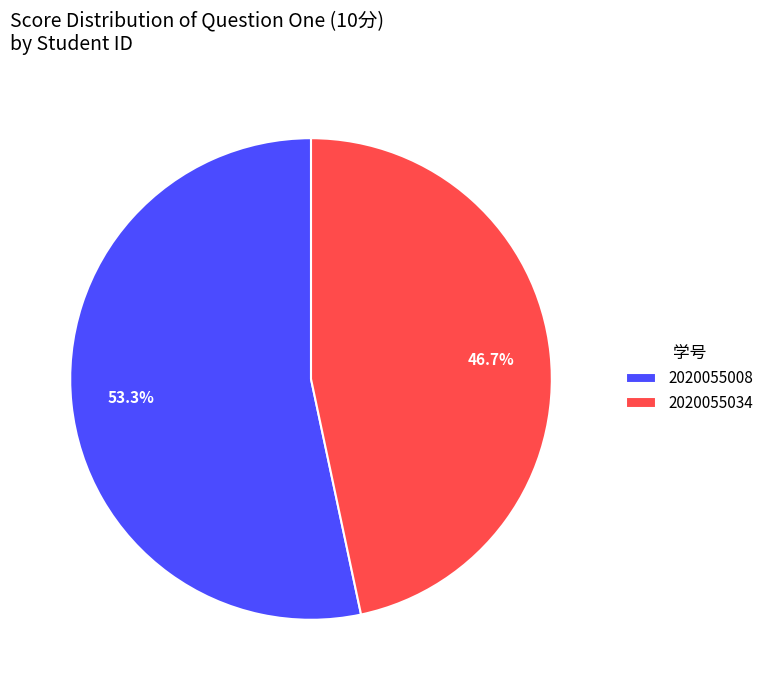

Is there a majority slice in this chart?

Yes